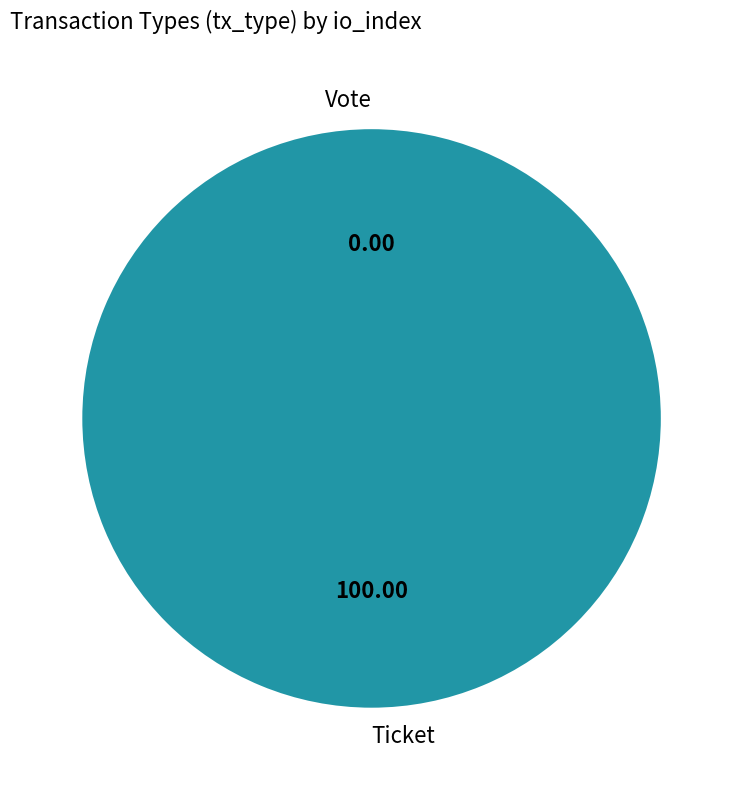

What is the total percentage of Ticket and Vote?

100.0%